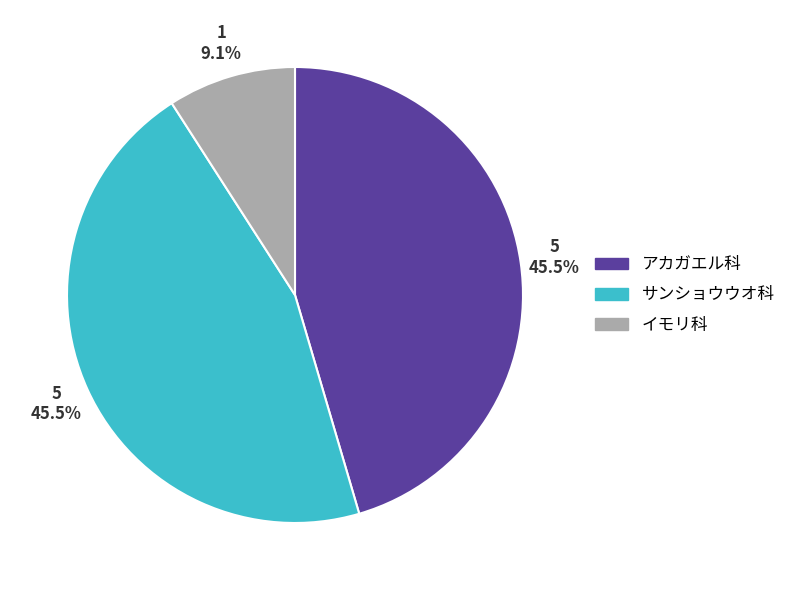

Combined, what portion of the pie is サンショウウオ科 and アカガエル科?

90.9%